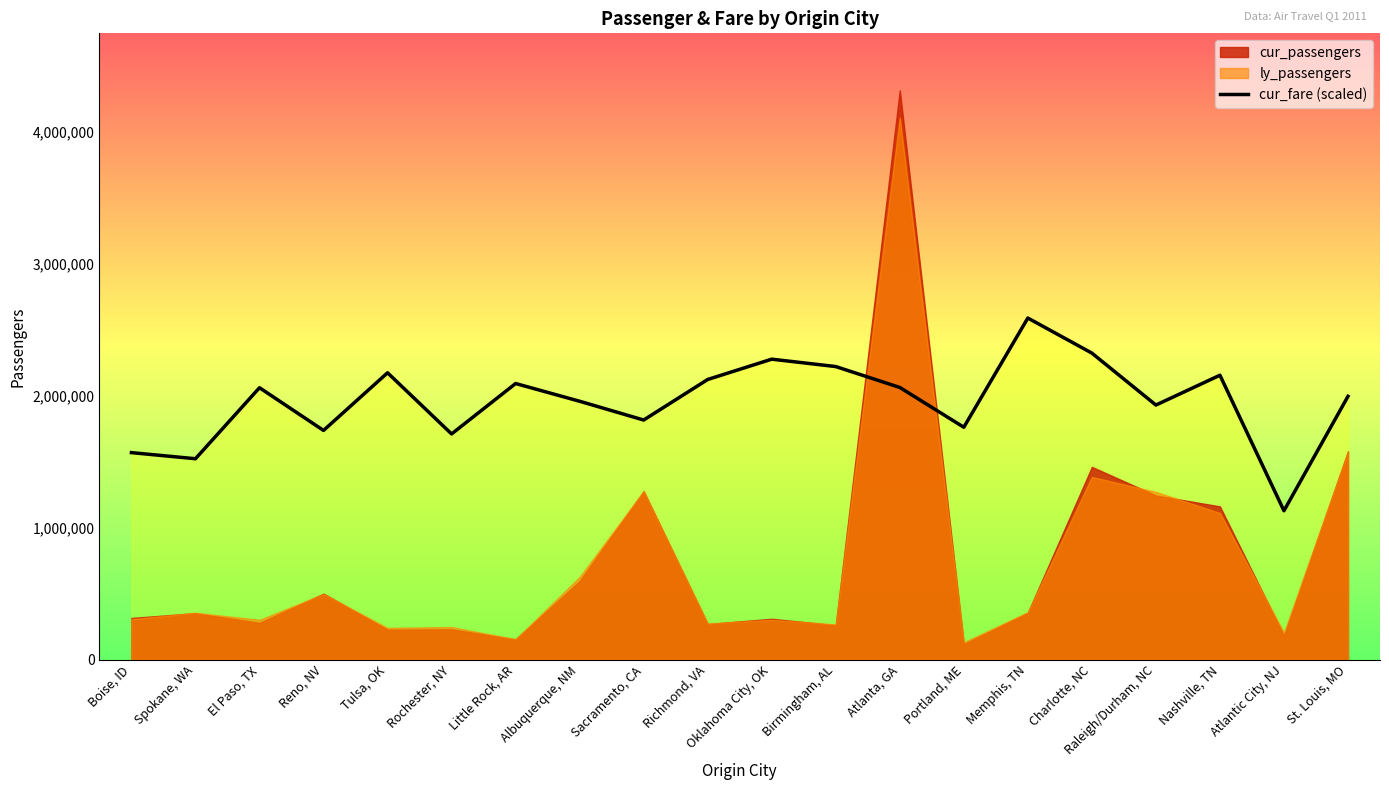

What is the maximum value for cur_fare (scaled)?

2589012.0